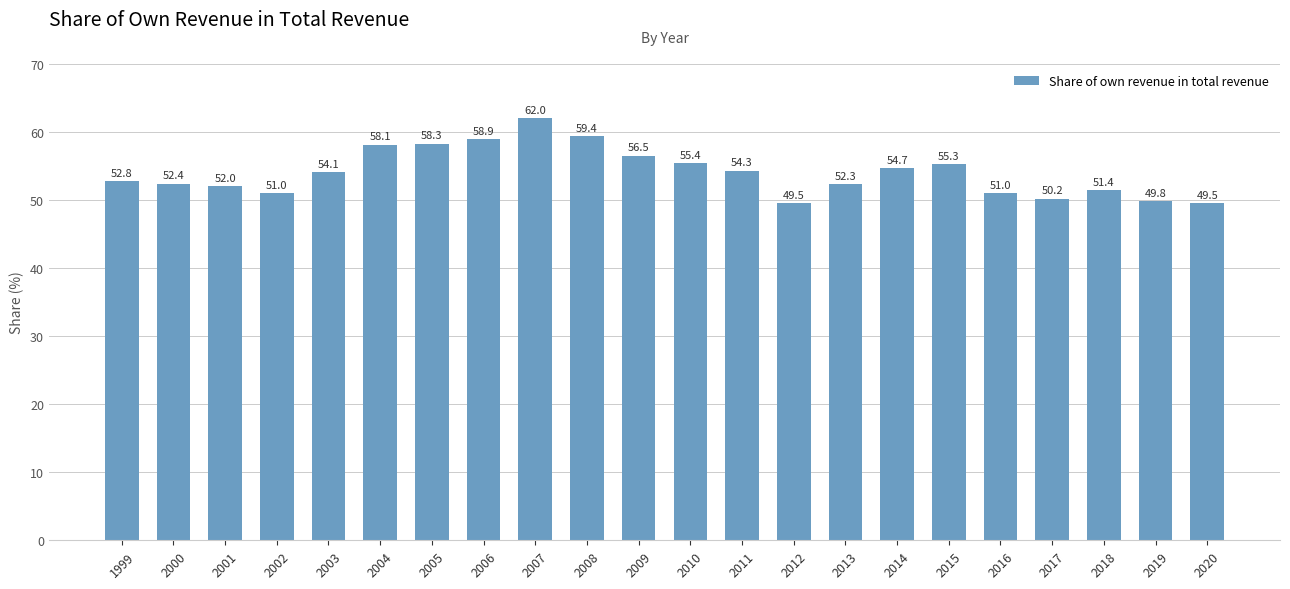

At which label is the value closest to 55?

2014